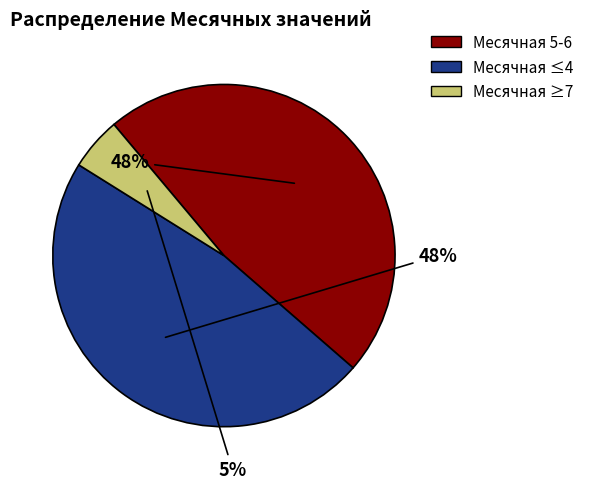

Count the number of slices in the pie.

3